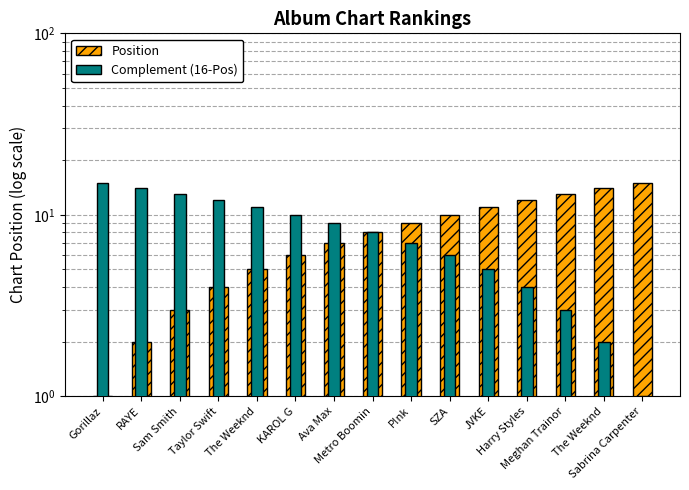

What is the difference between the maximum and minimum values in the Complement (16-Pos) series?

14